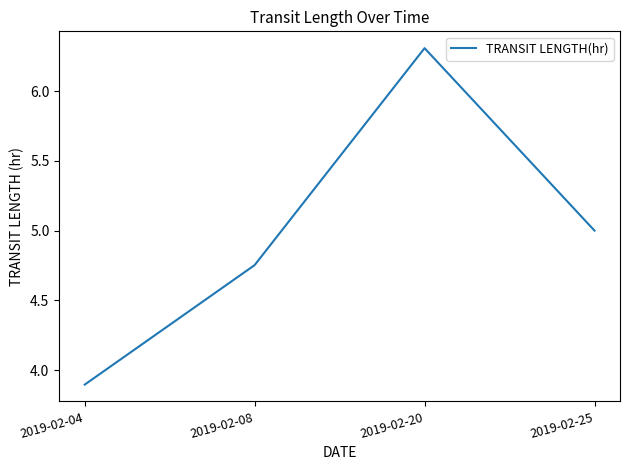

True or false: there are more than 1 points higher than both neighbors.

False